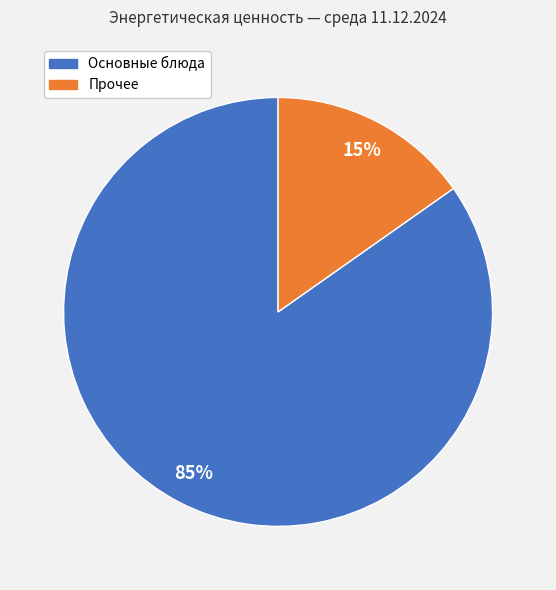

Does any single category account for the majority?

Yes